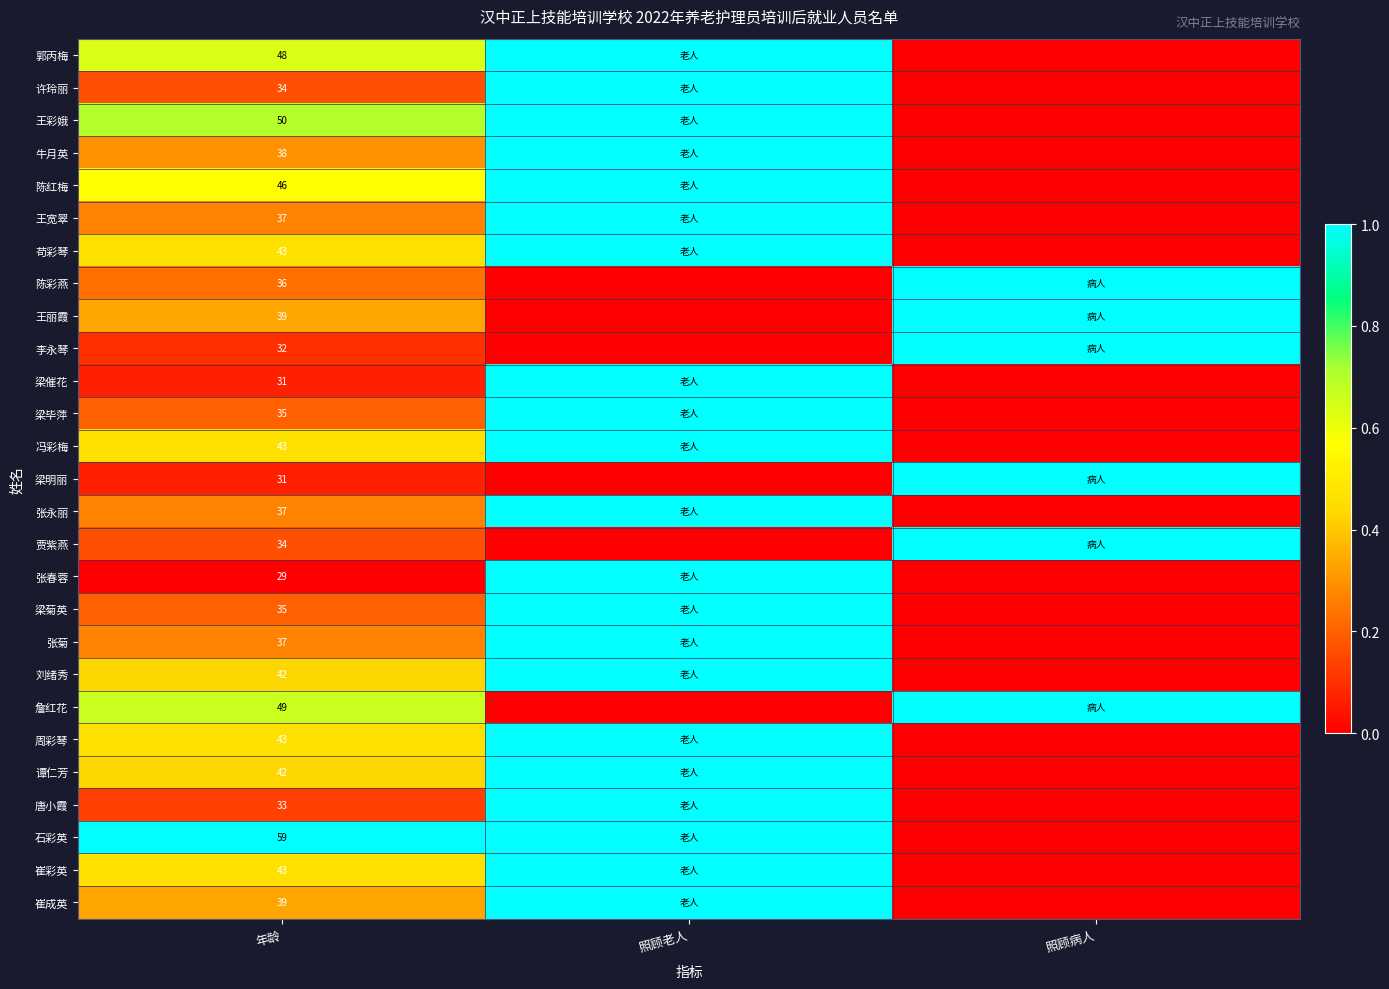

The 张春蓉 series shows -0.5 at 年龄. True or false?

False